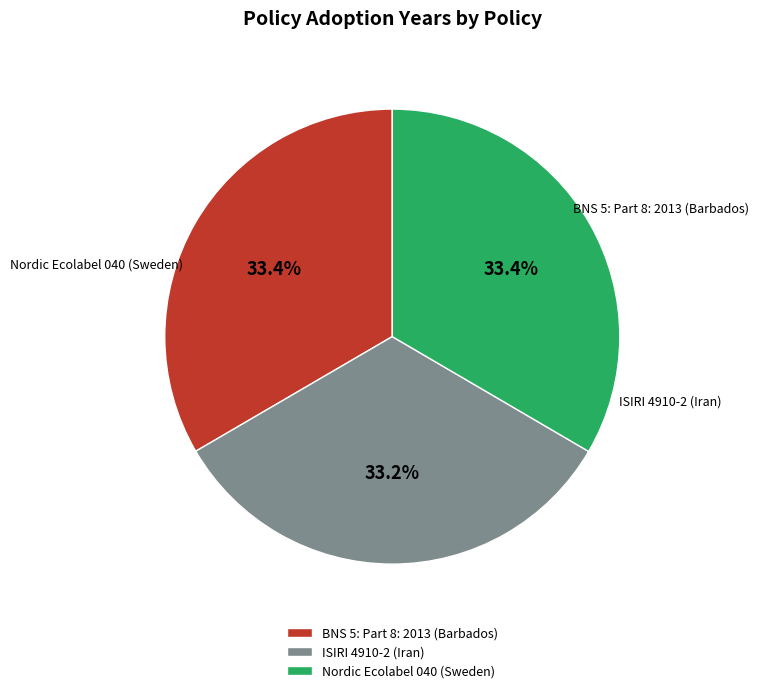

What is the ratio of the value at BNS 5: Part 8: 2013 (Barbados) to the value at Nordic Ecolabel 040 (Sweden)?

1.0